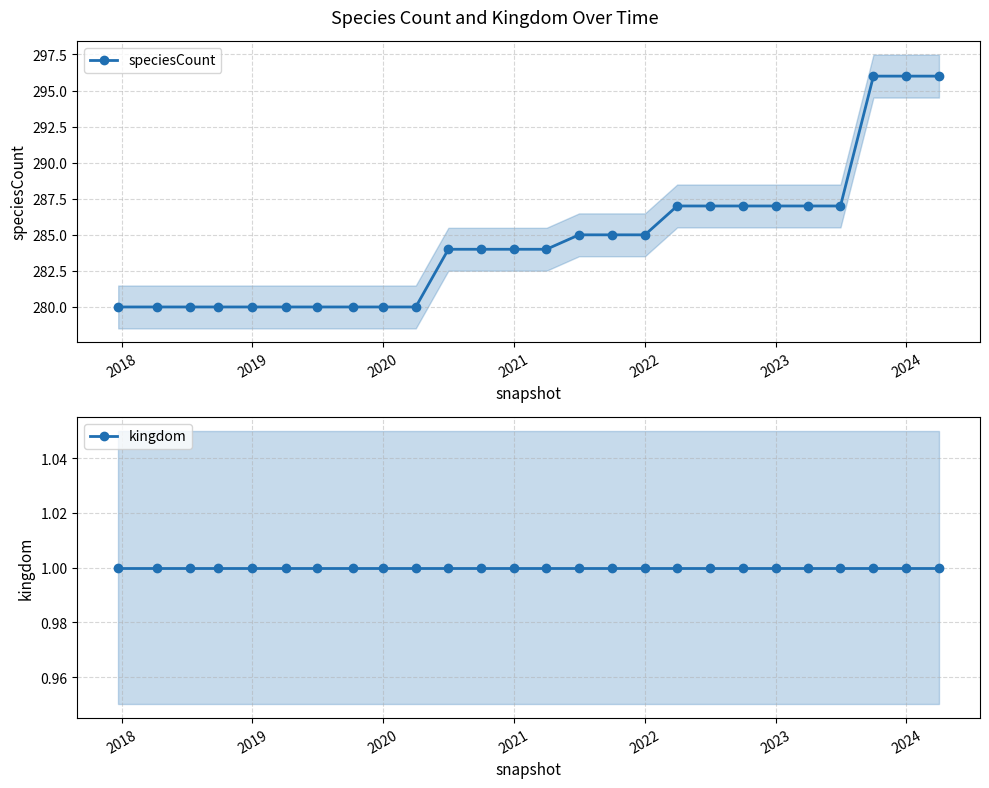

True or false: kingdom and speciesCount intersect in this chart.

False